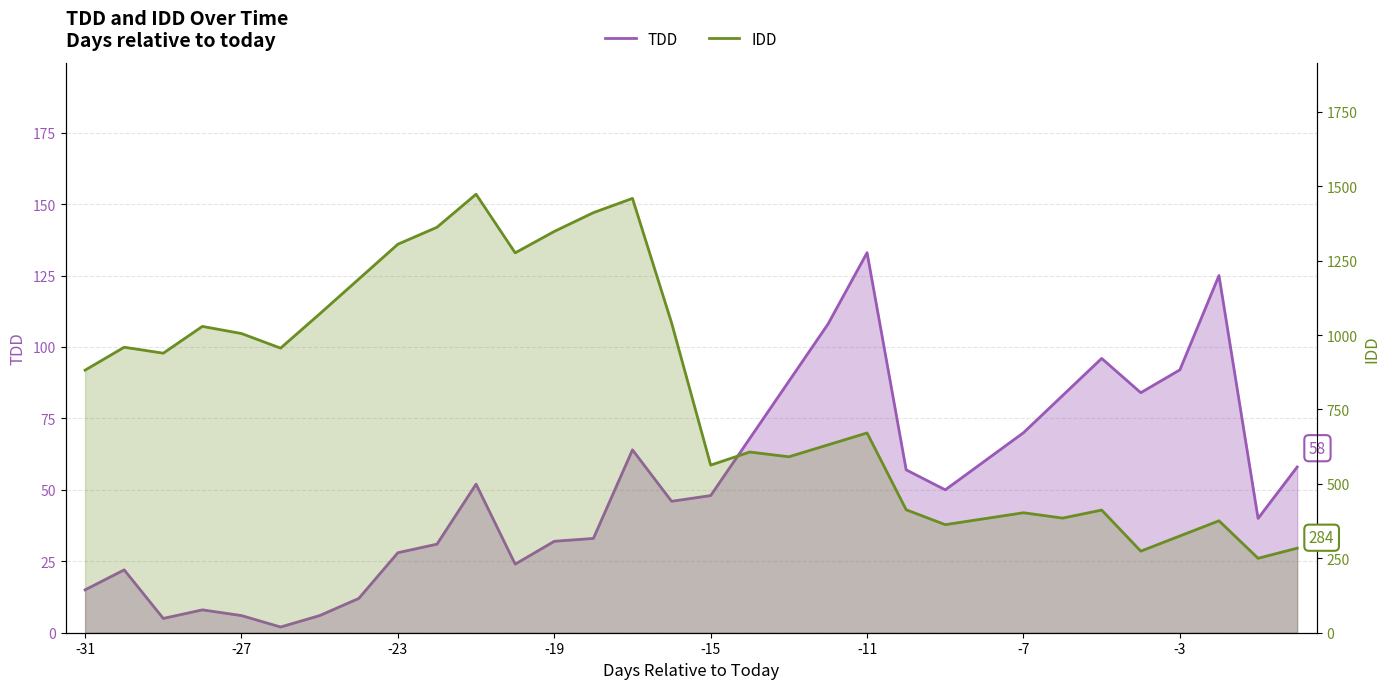

What is the average value of the TDD series?

51